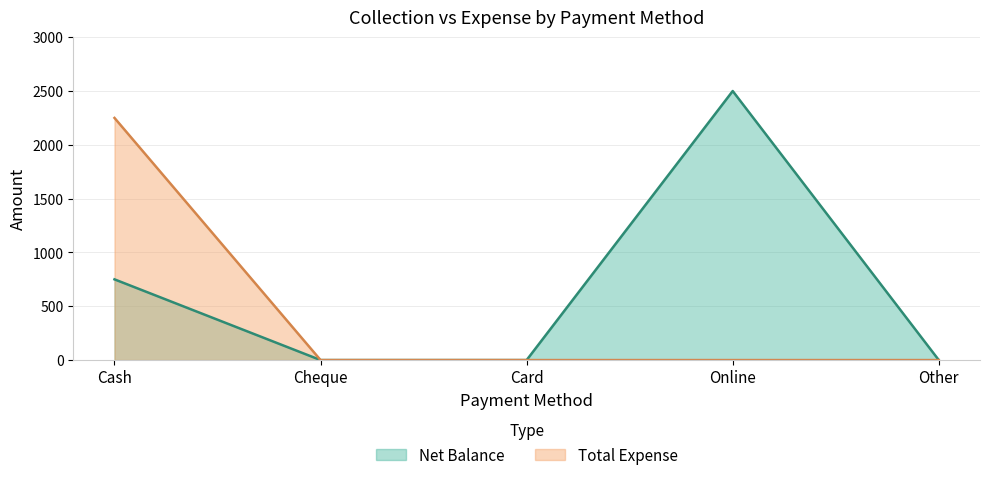

True or false: Net Balance has more than 2 interior local peaks.

False